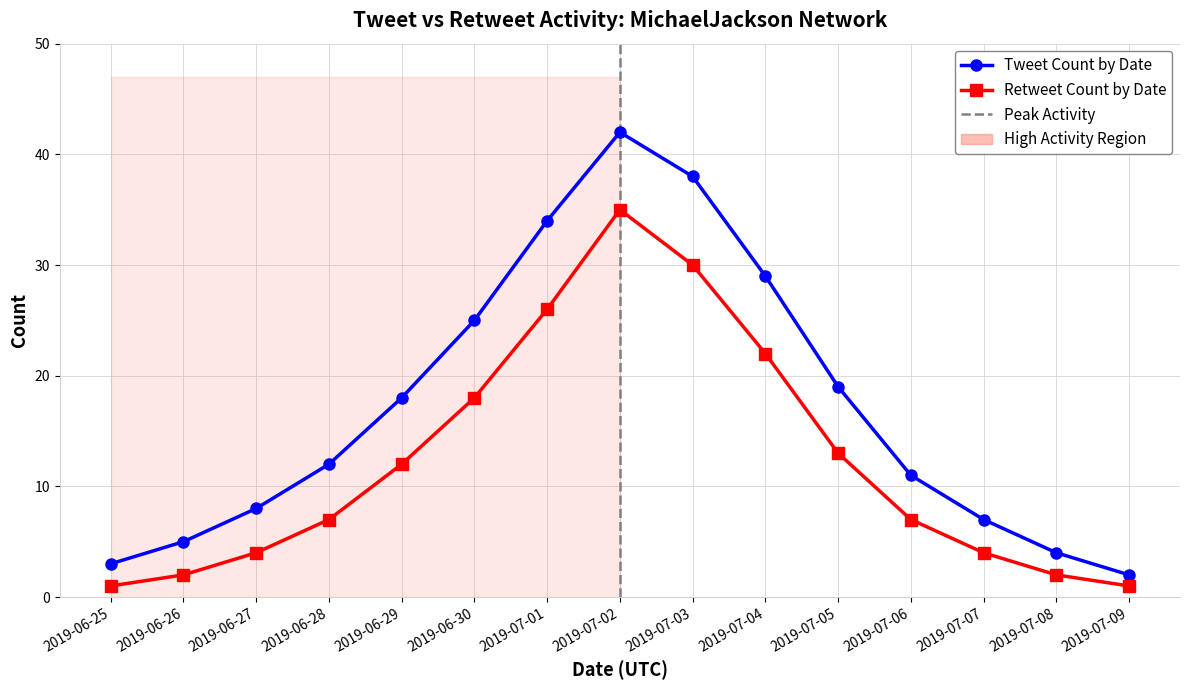

Reading left to right, list all the values displayed in this chart.

Tweet Count by Date: 2019-06-25=3	2019-06-26=5	2019-06-27=8	2019-06-28=12	2019-06-29=18	2019-06-30=25	2019-07-01=34	2019-07-02=42	2019-07-03=38	2019-07-04=29	2019-07-05=19	2019-07-06=11	2019-07-07=7	2019-07-08=4	2019-07-09=2
Retweet Count by Date: 2019-06-25=1	2019-06-26=2	2019-06-27=4	2019-06-28=7	2019-06-29=12	2019-06-30=18	2019-07-01=26	2019-07-02=35	2019-07-03=30	2019-07-04=22	2019-07-05=13	2019-07-06=7	2019-07-07=4	2019-07-08=2	2019-07-09=1